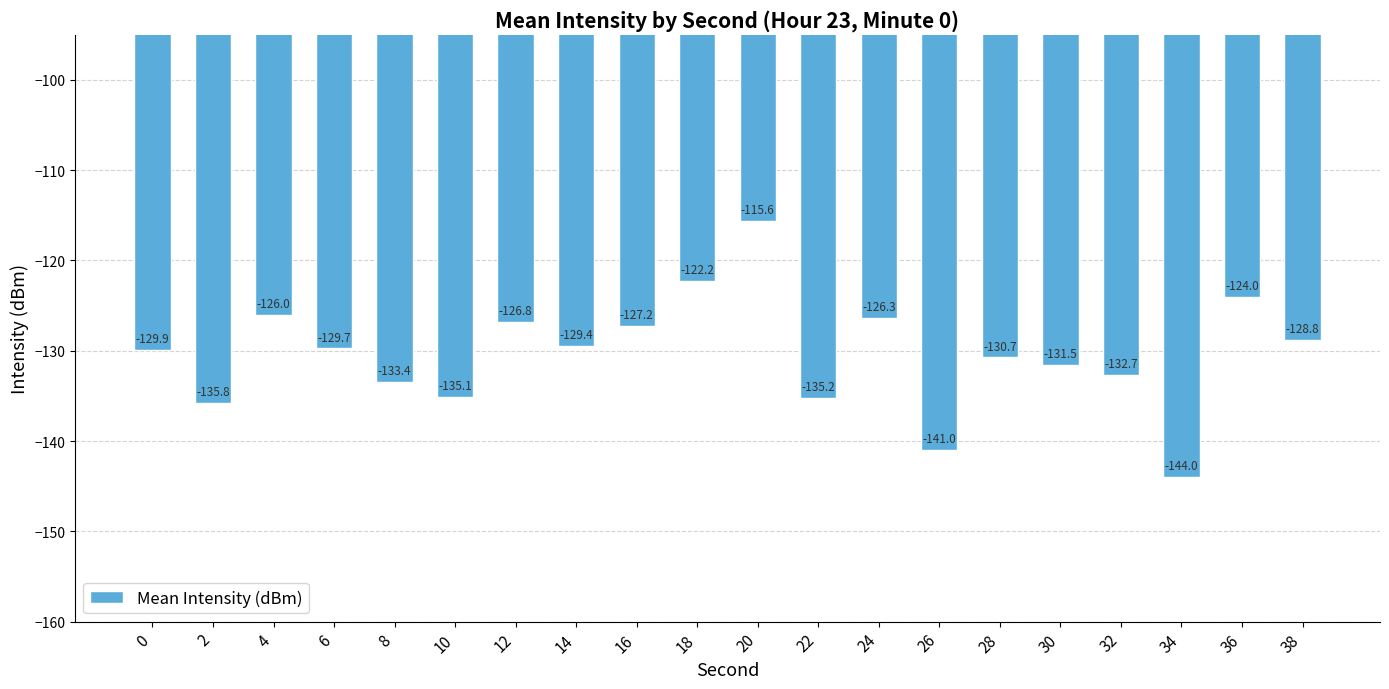

Is it true that the value at 24 is -190.1?

False